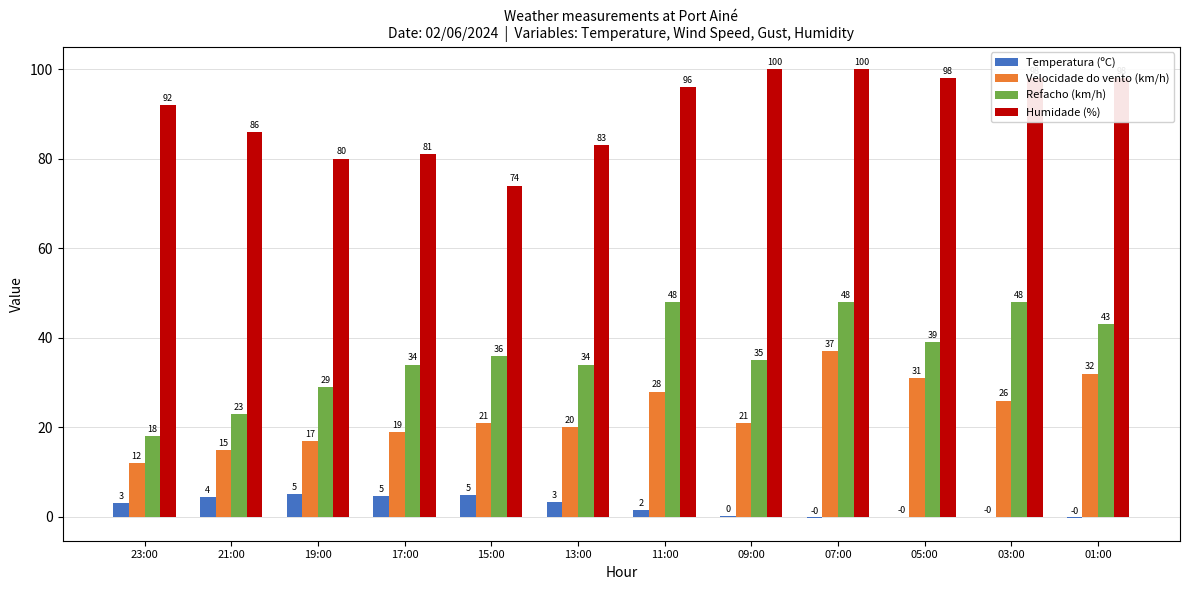

What is the greatest value displayed?

100.0